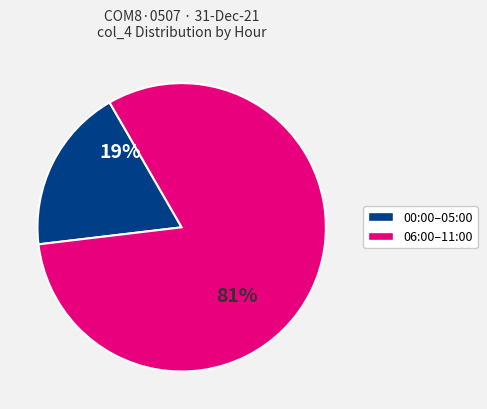

Is there a majority slice in this chart?

Yes